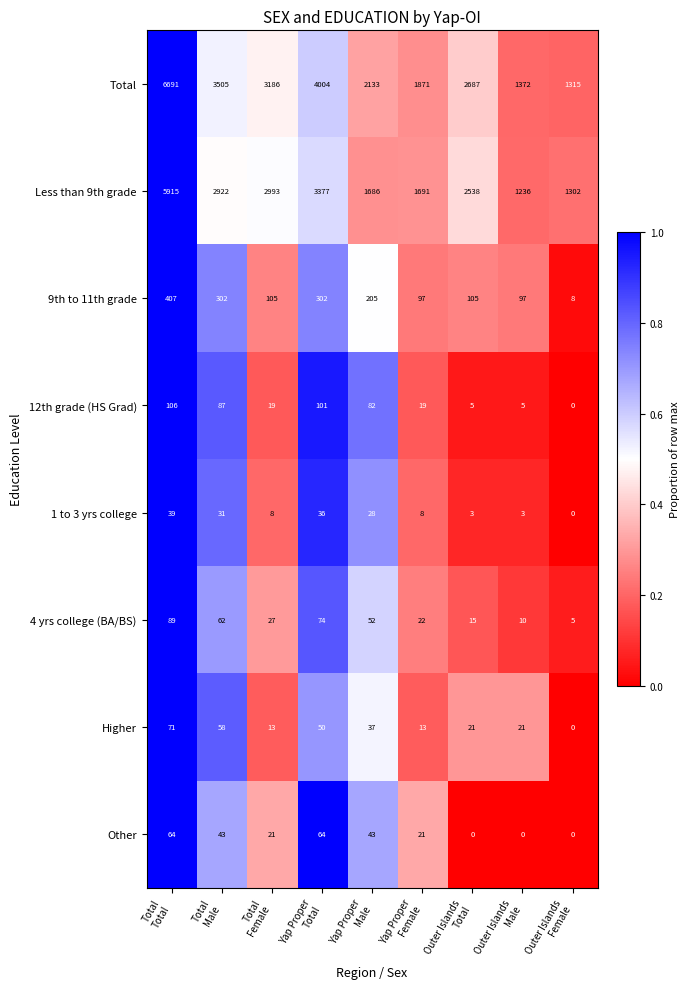

What is the sum of all 4 yrs college (BA/BS) values?

356